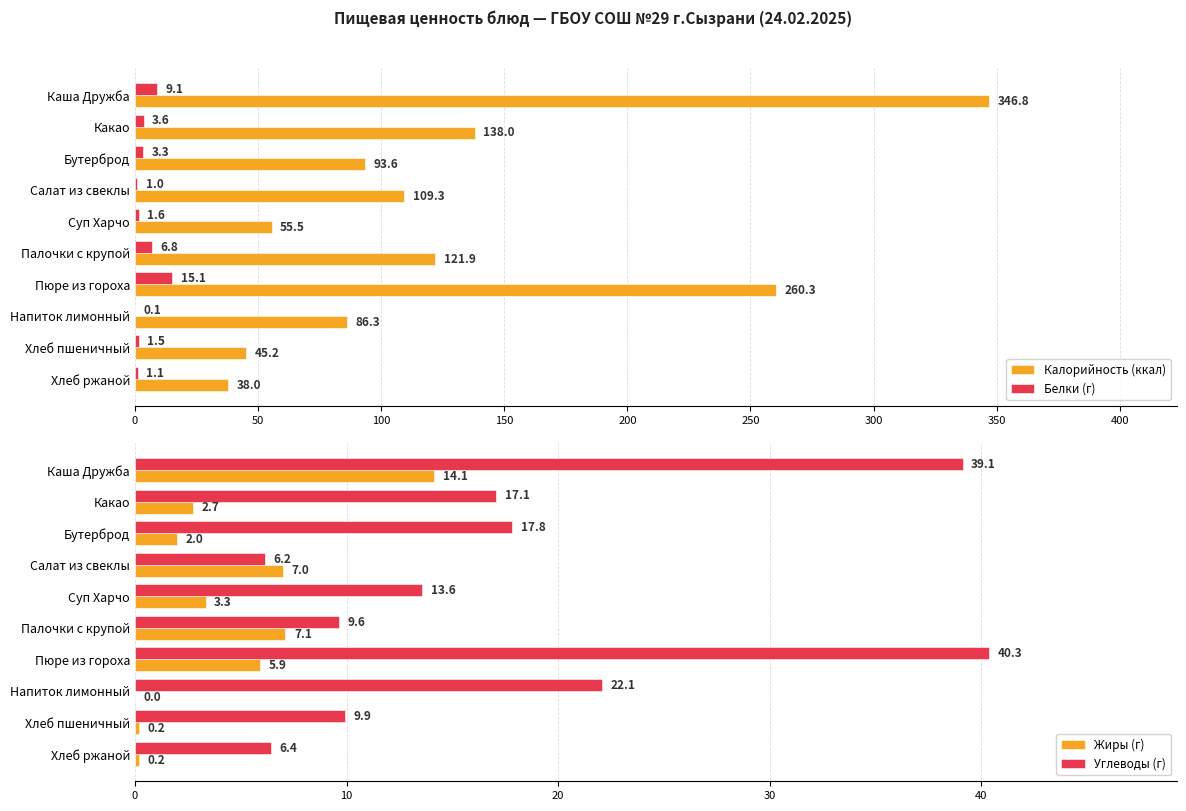

Which series has the widest spread of values?

Калорийность (ккал)